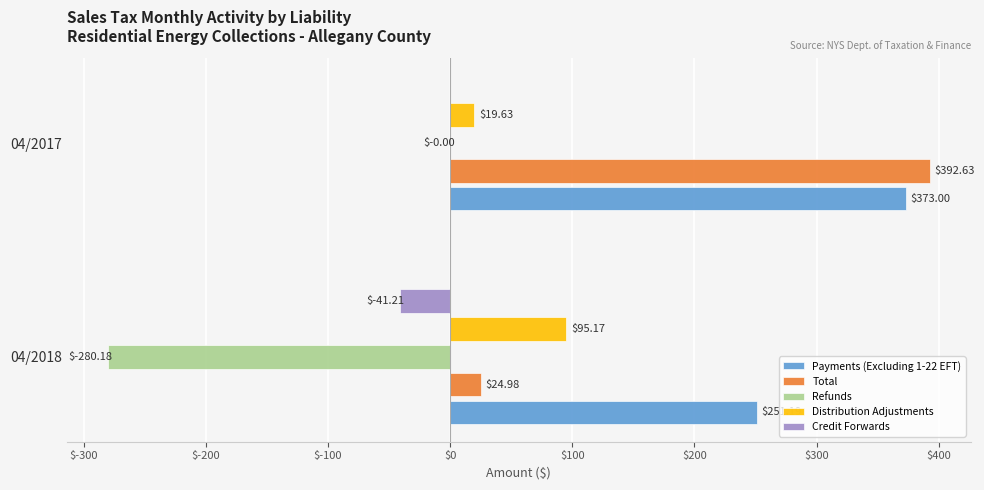

Which series changed the most between 04/2018 and 04/2017?

Total